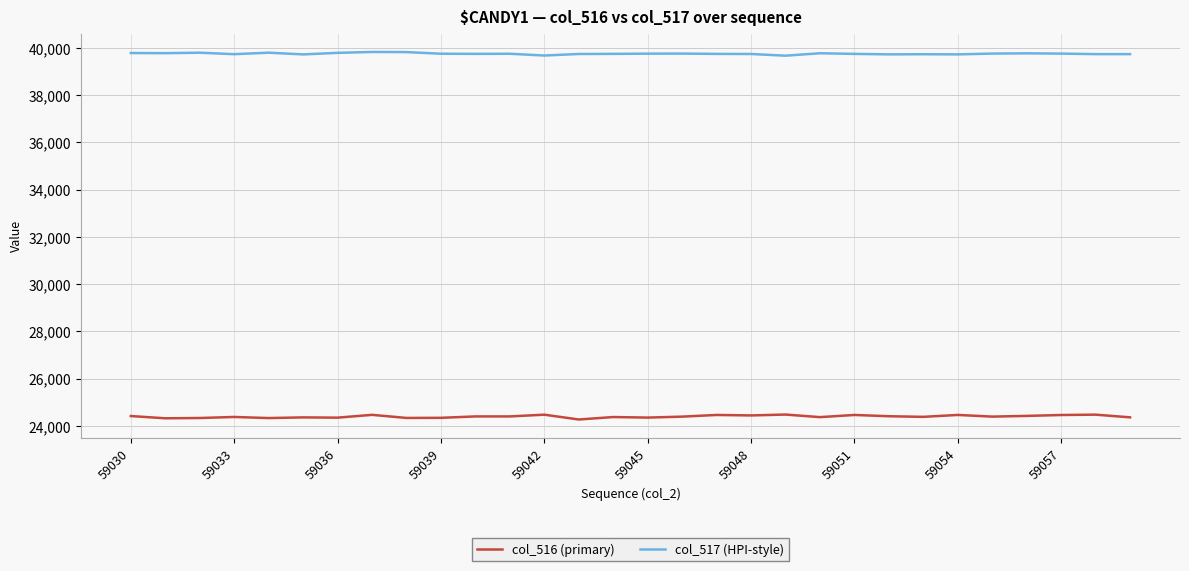

How many values in the col_516 (primary) series are below 24389?

15